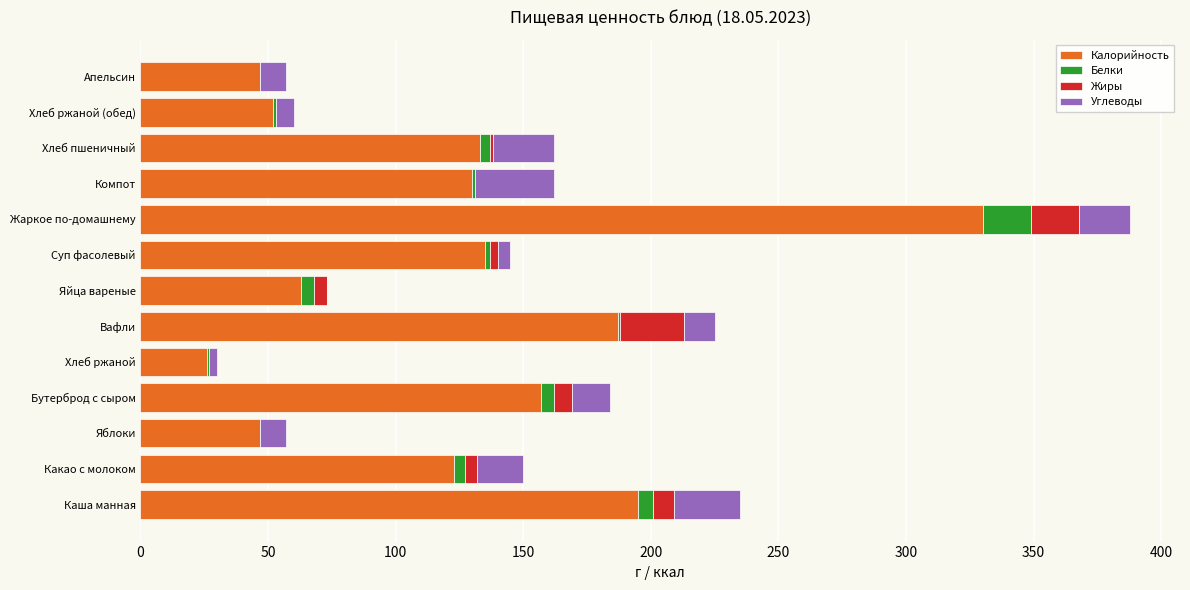

At which category is the sum across all series the highest?

Жаркое по-домашнему